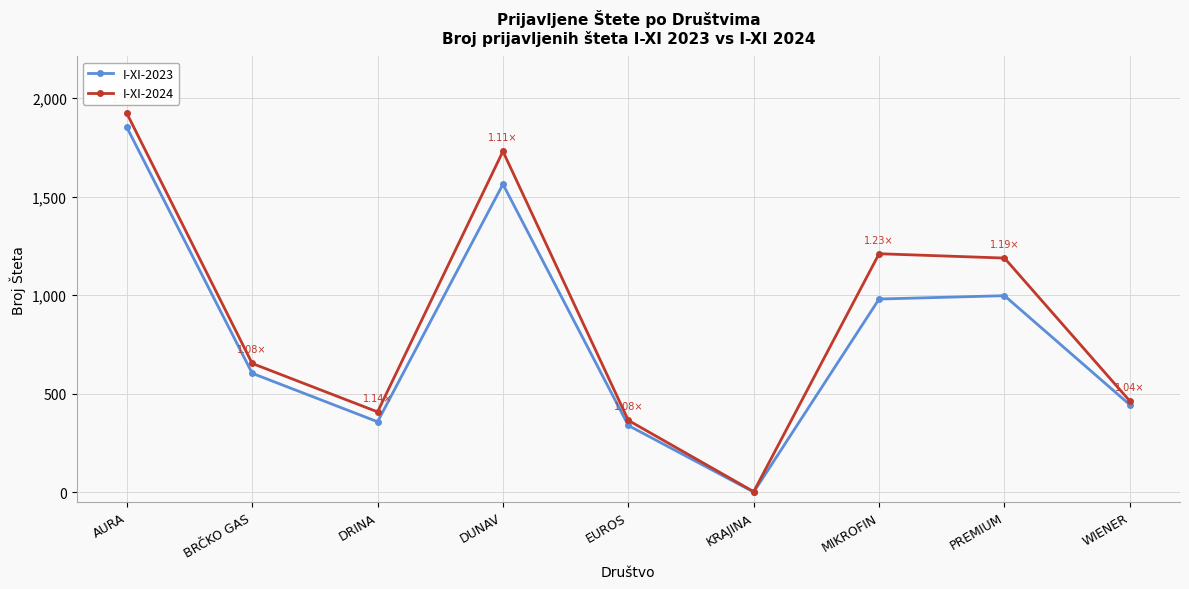

List the labels in order of I-XI-2024 value, smallest first.

KRAJINA, EUROS, DRINA, WIENER, BRČKO GAS, PREMIUM, MIKROFIN, DUNAV, AURA